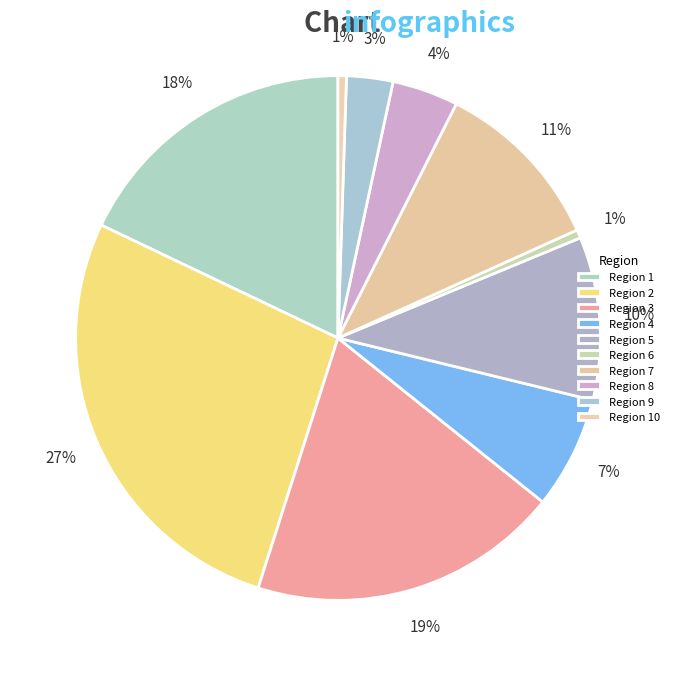

Is there any slice that represents more than half of the pie?

No